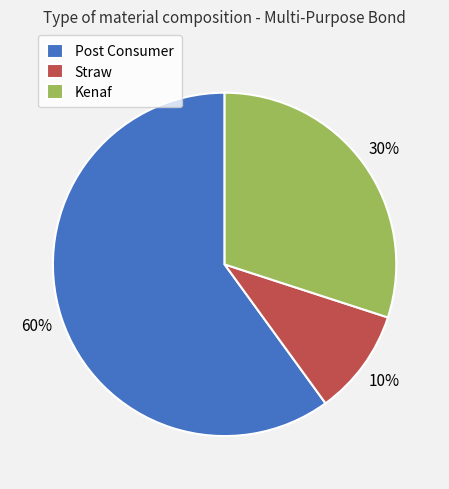

Combined, do Straw and Post Consumer account for over 50%?

Yes